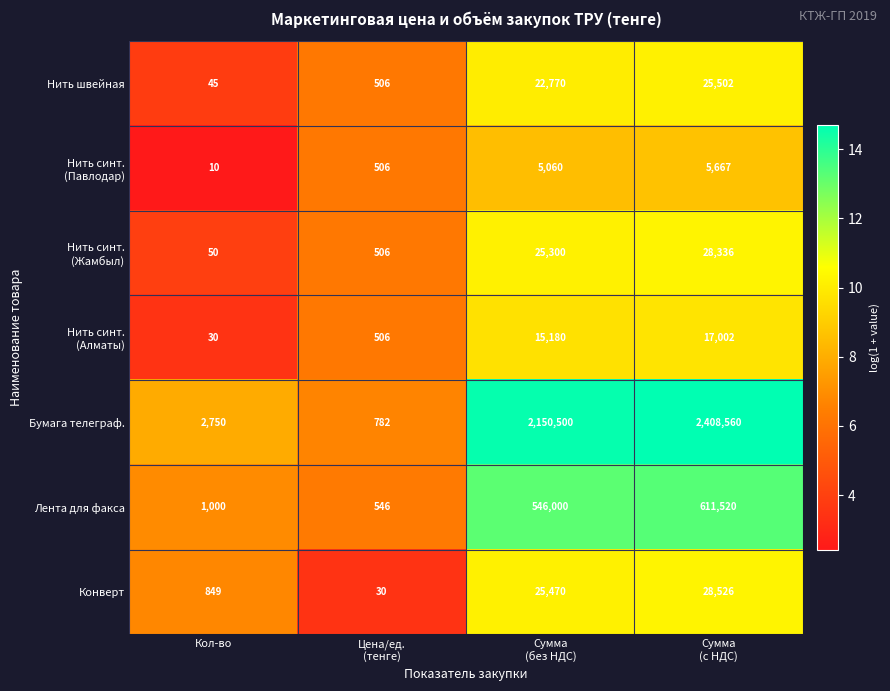

True or false: Конверт has a value of 849 at Кол-во.

True